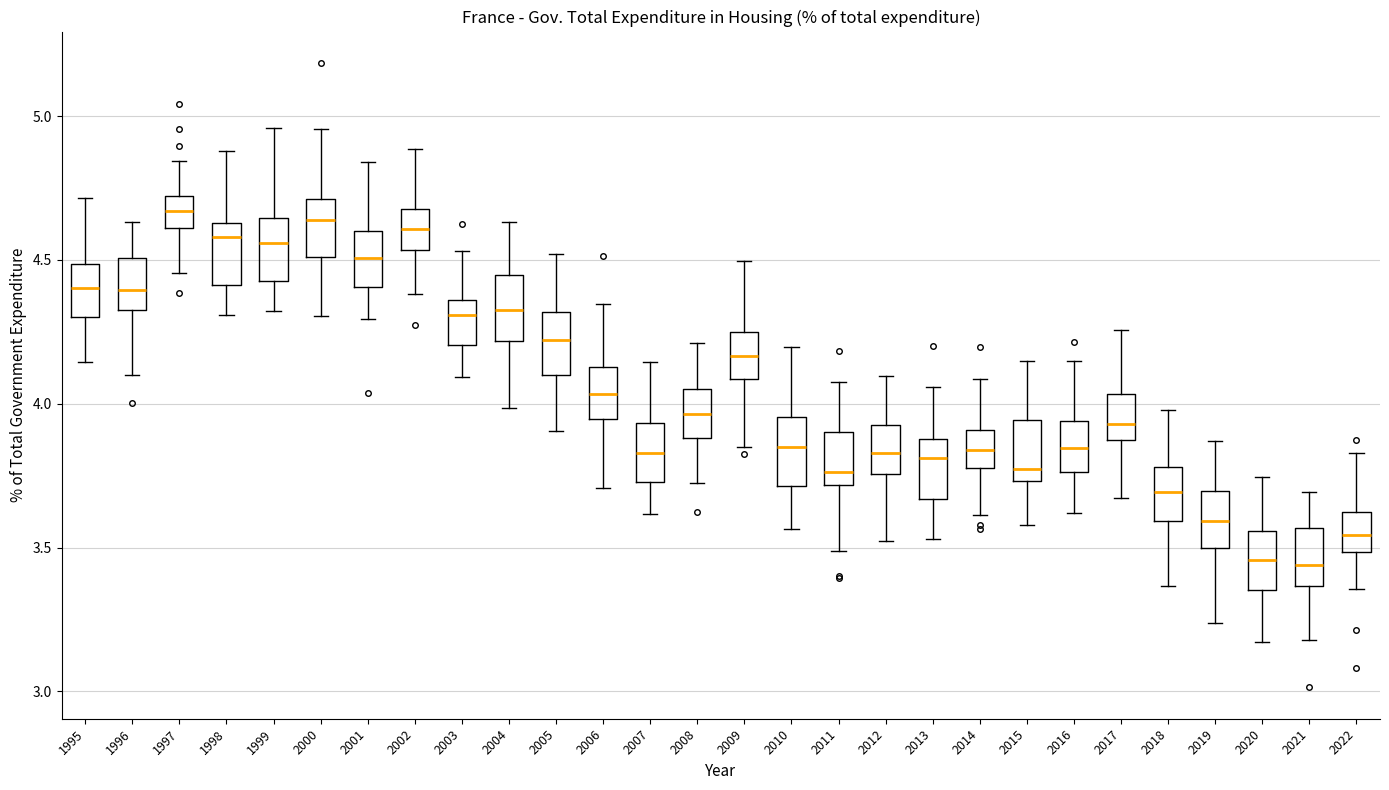

Where is the lower edge of the box at x = 2009 on the y-axis? The values are not printed on the chart, so give them approximately, as read against the axis.

4.10